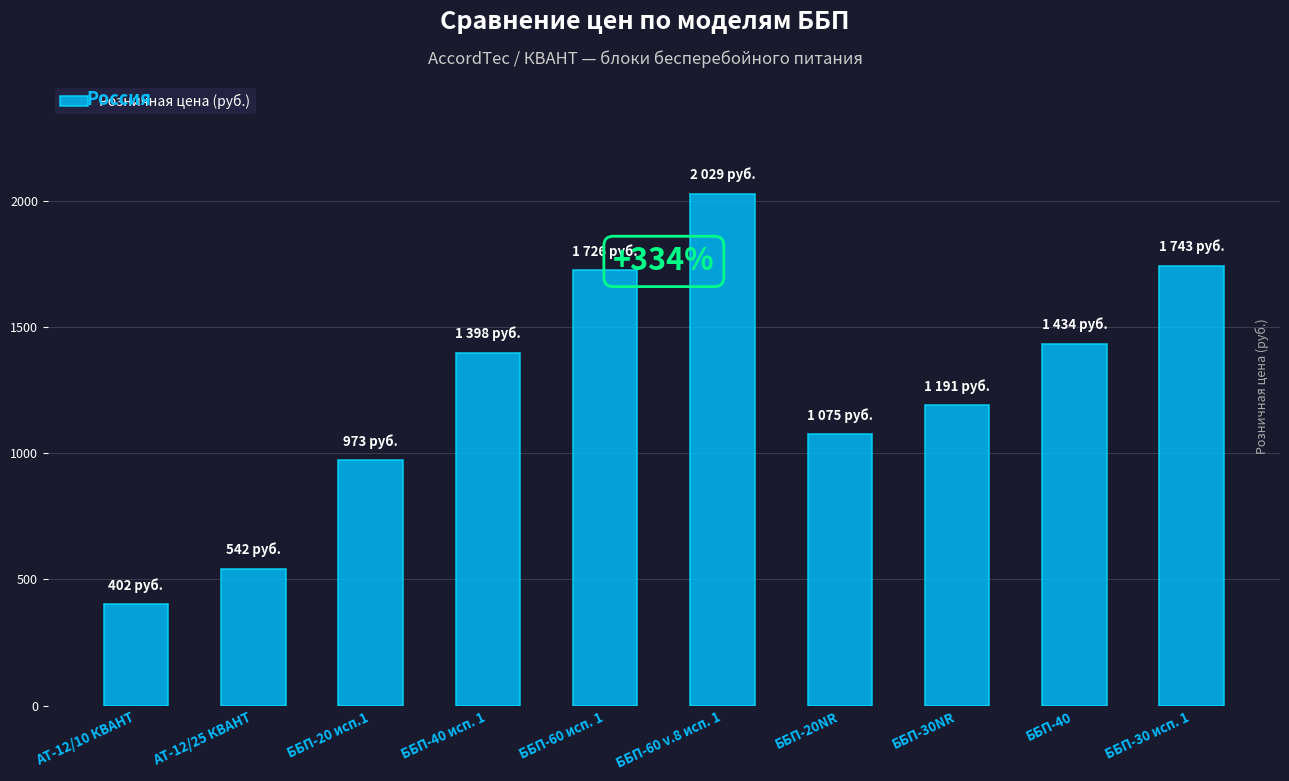

What is the difference between the values at ББП-20NR and AT-12/10 КВАНТ?

673